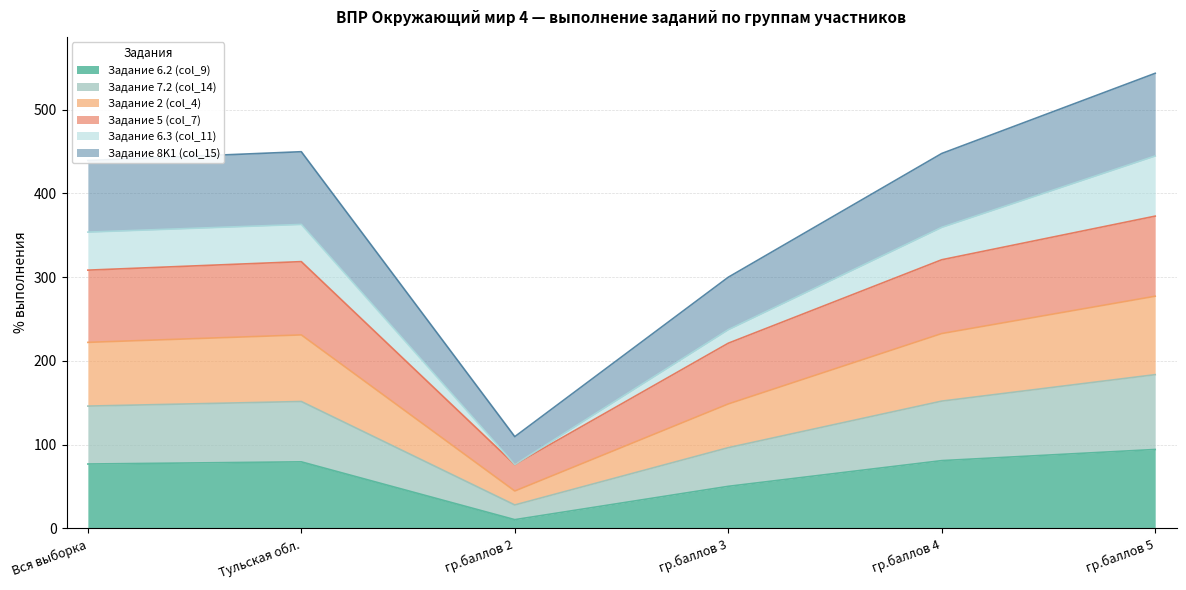

At which category is the sum across all series the highest?

гр.баллов 5